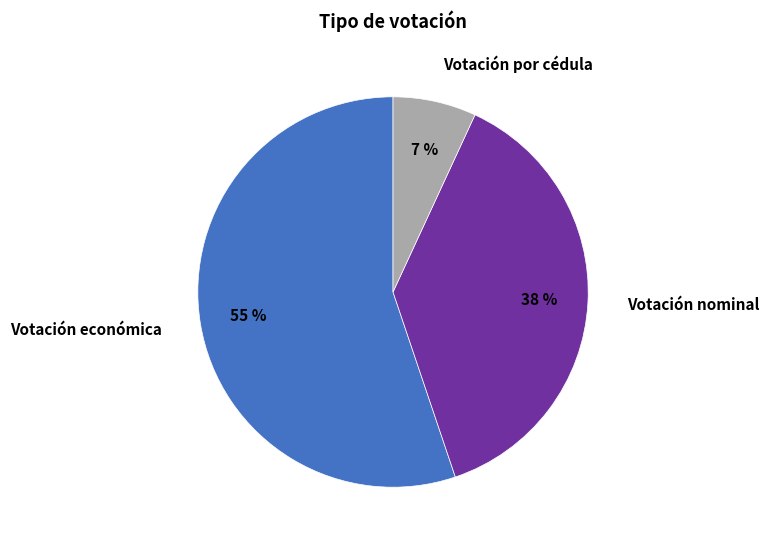

To the nearest percent, what is the average slice percentage?

33%